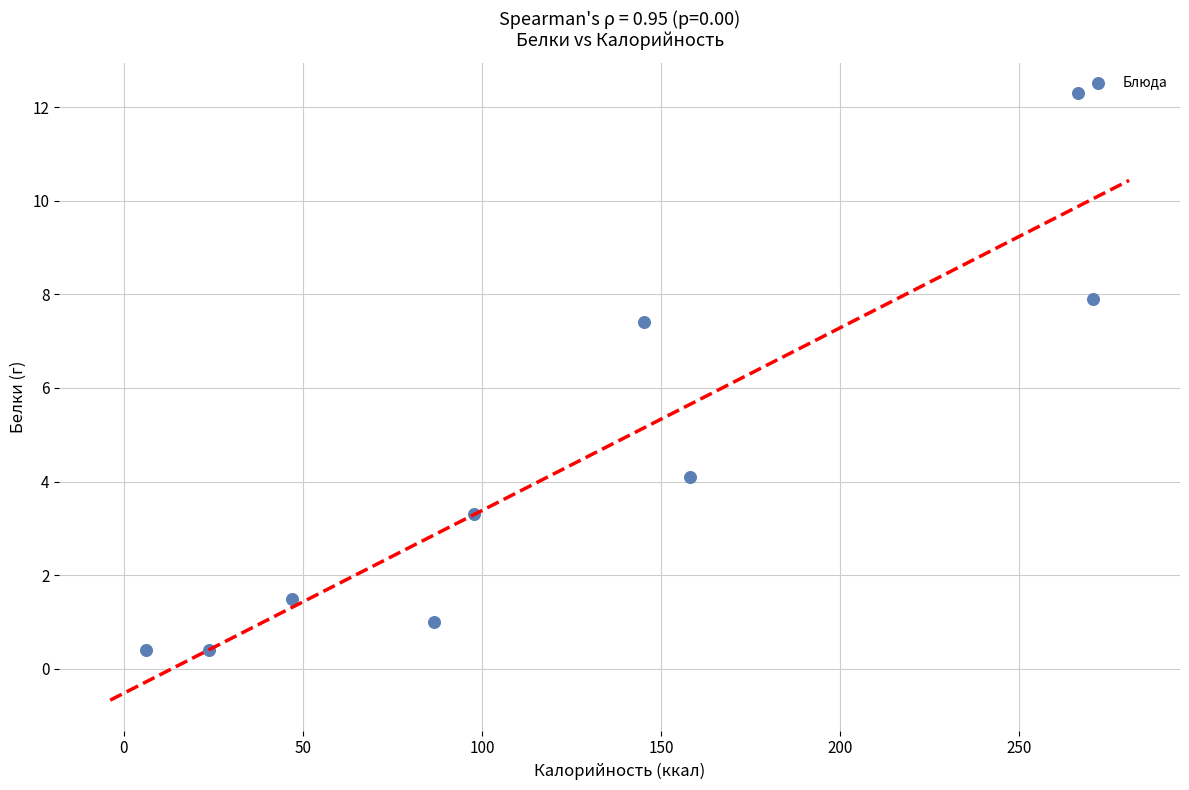

What Y value in the scatter plot is closest to 6?

7.4